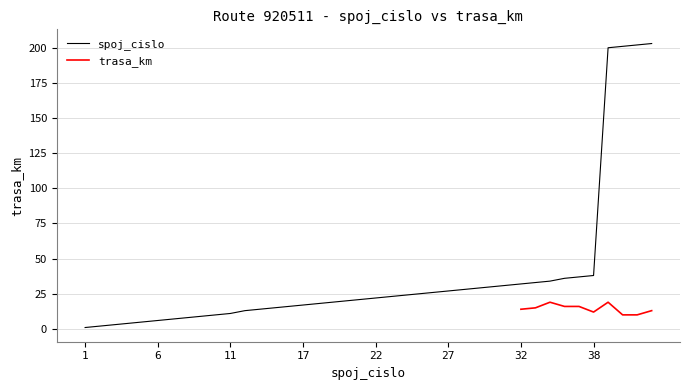

What is the change in value from 5 to 16?

+11